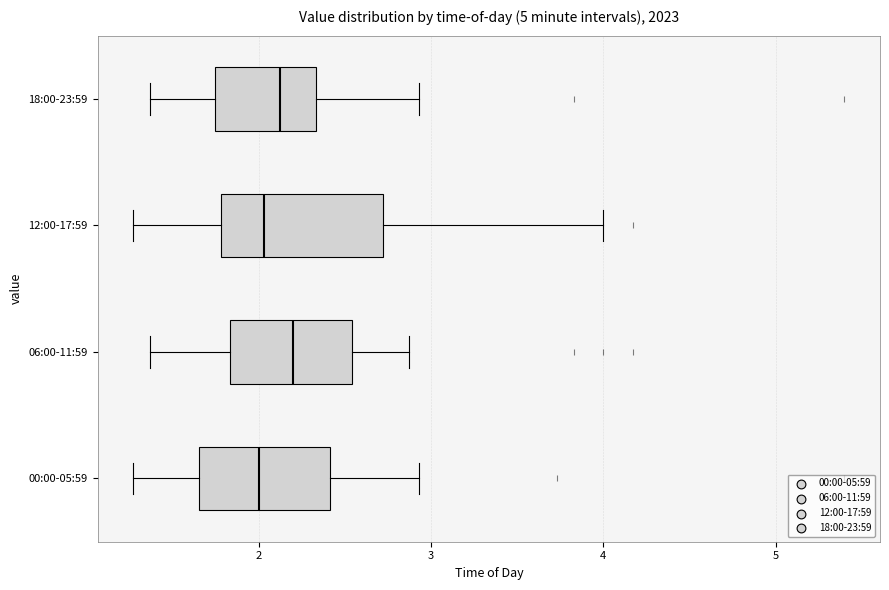

Reading bottom to top, transcribe this box plot: for each box, give where its median line is, the range the box spans, and where its two whiskers end, as read against the x-axis. The values are not printed on the chart, so give them approximately, as read against the axis.

00:00-05:59: median 2.0, box 1.7 to 2.4, whiskers 1.3 to 2.9
06:00-11:59: median 2.2, box 1.8 to 2.5, whiskers 1.4 to 2.9
12:00-17:59: median 2.0, box 1.8 to 2.7, whiskers 1.3 to 4.0
18:00-23:59: median 2.1, box 1.7 to 2.3, whiskers 1.4 to 2.9